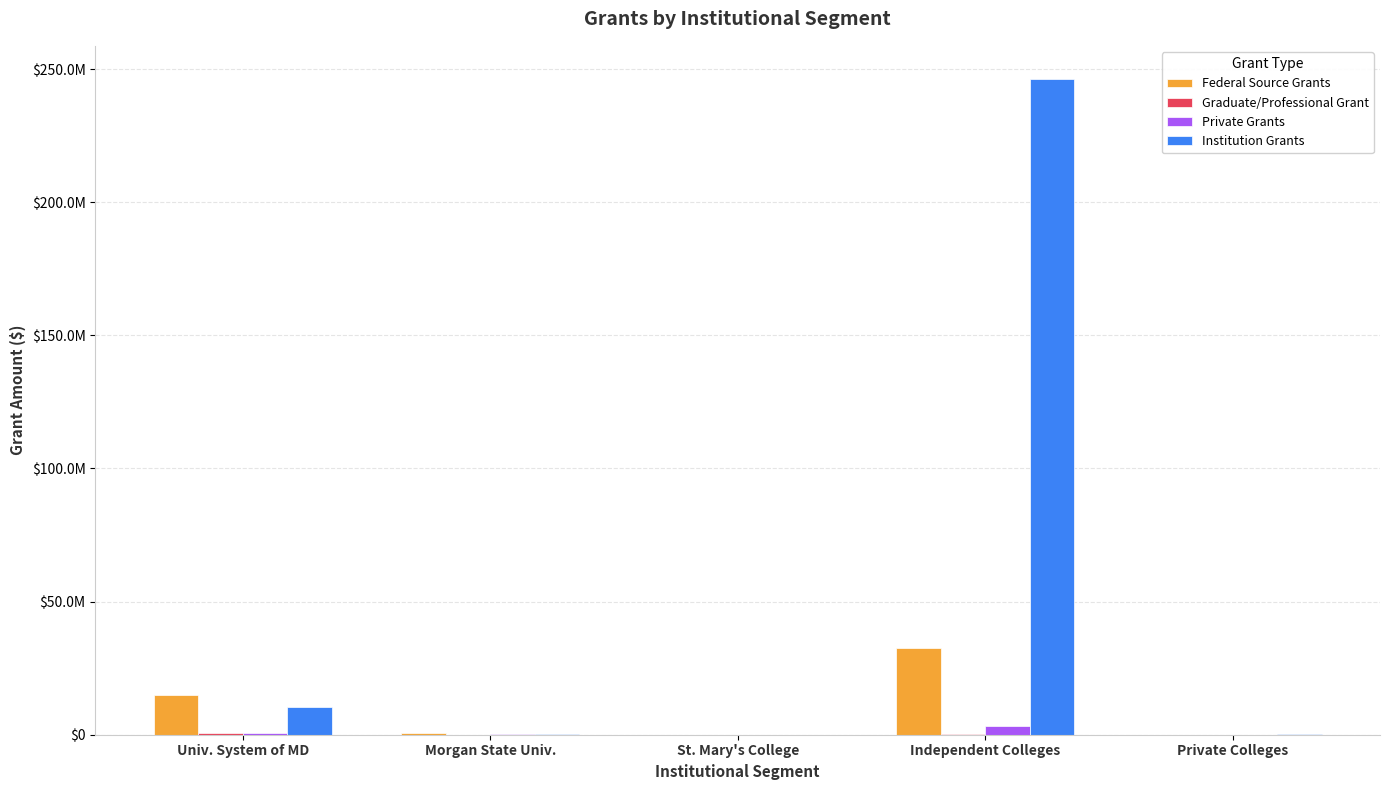

At which category does the chart reach its minimum across all series?

St. Mary's College